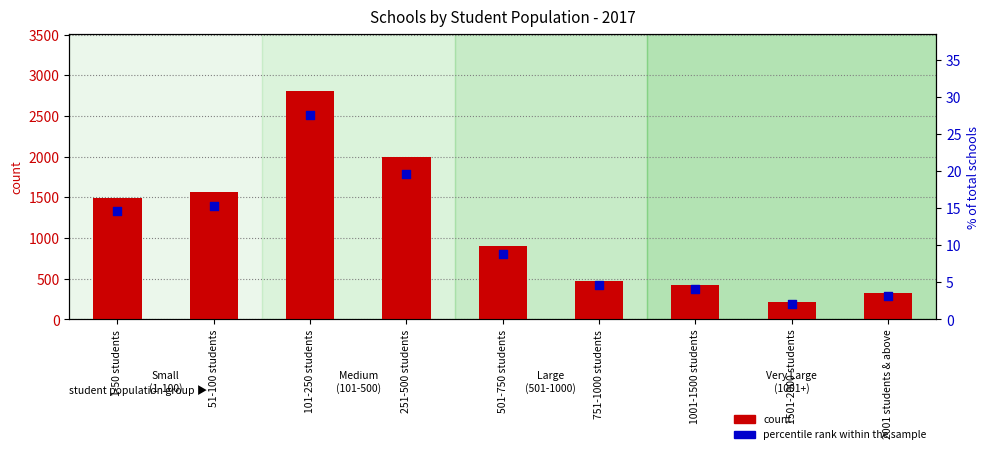

What is the total value across all series at 101-250 students?

2836.6